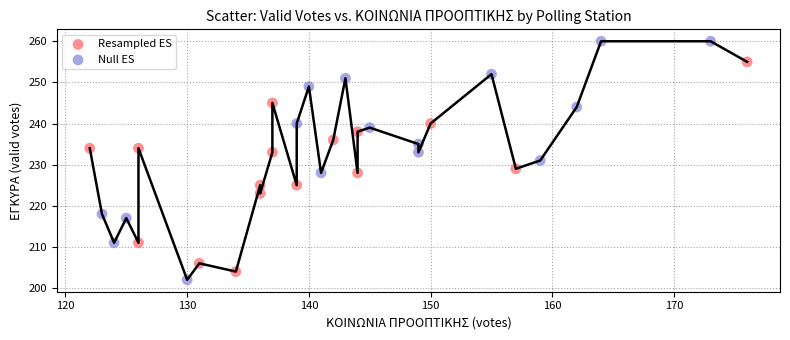

Which series reaches the maximum Y coordinate?

Null ES